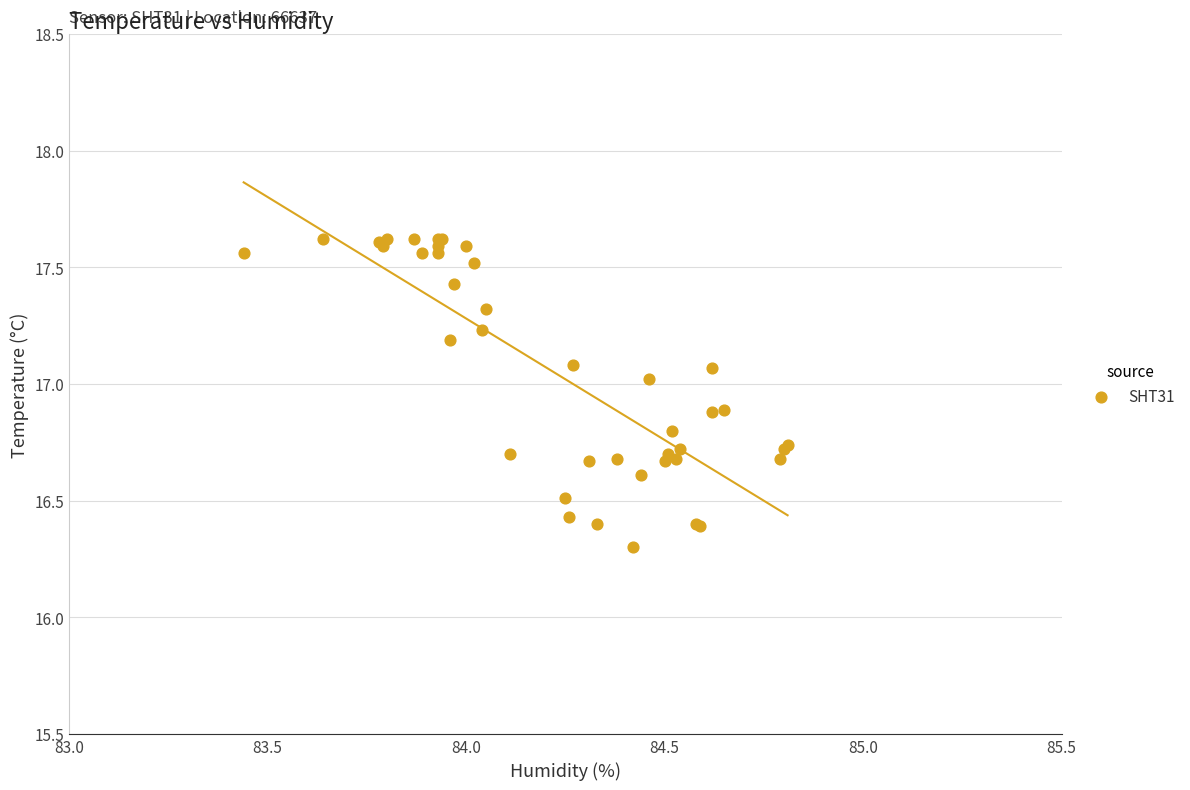

What Y value in the scatter plot is closest to 16?

16.3